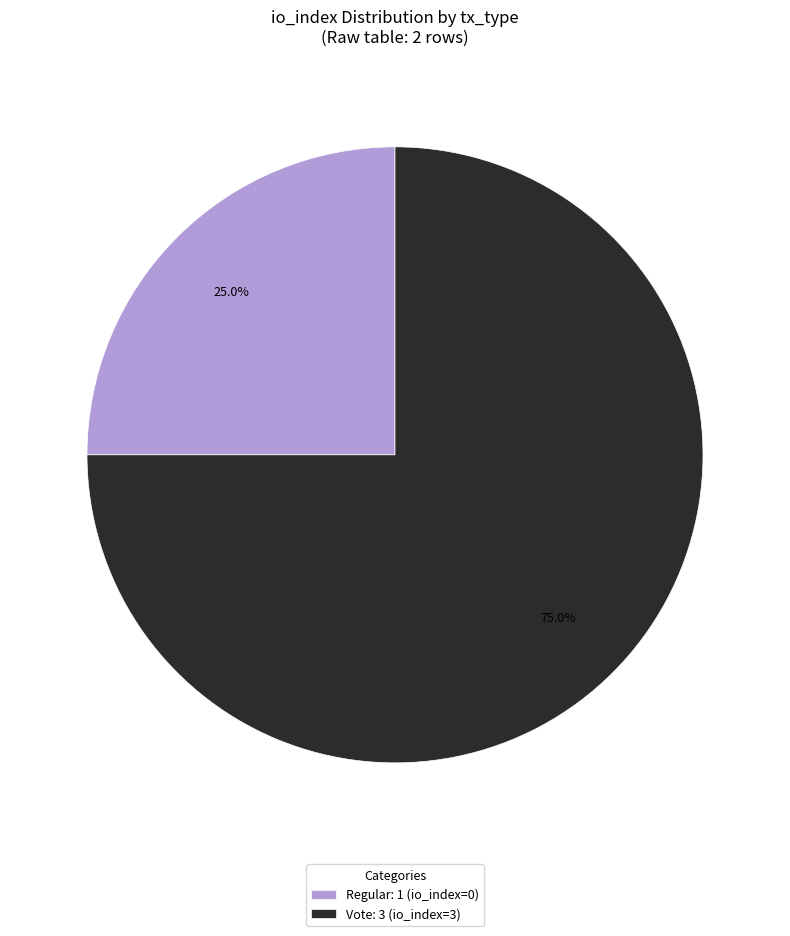

Rank the categories by value from lowest to highest.

Regular: 1 (io_index=0), Vote: 3 (io_index=3)